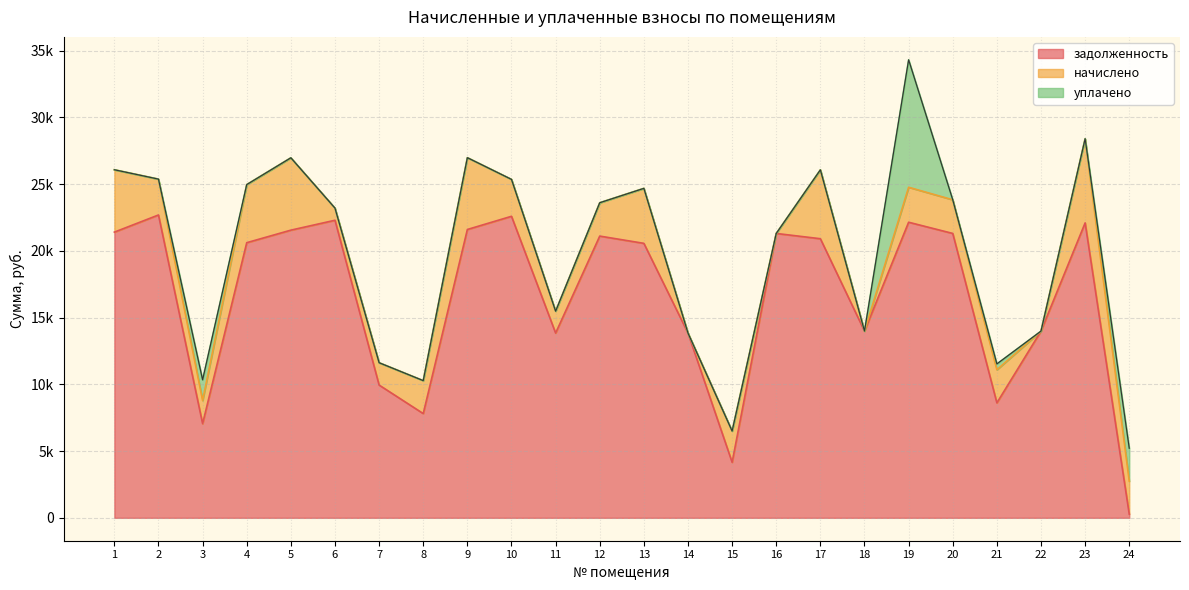

What is the highest value of the начислено series?

6302.8